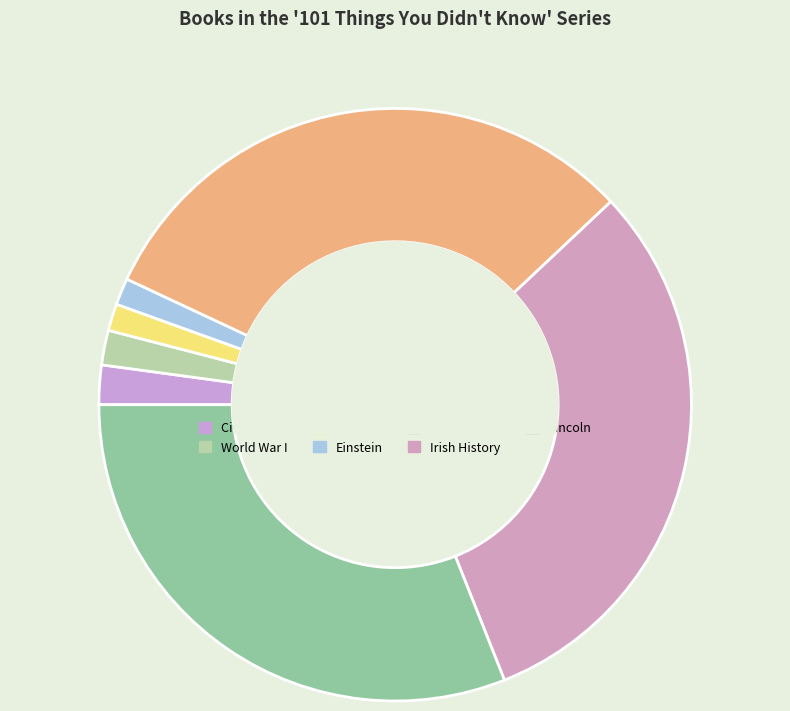

How many segments does this pie chart have?

7